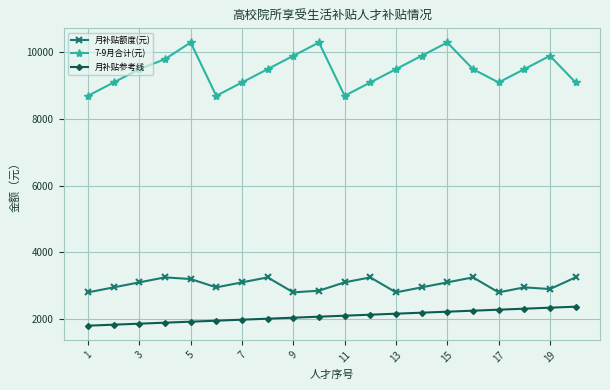

Which series has the widest spread of values?

7-9月合计(元)